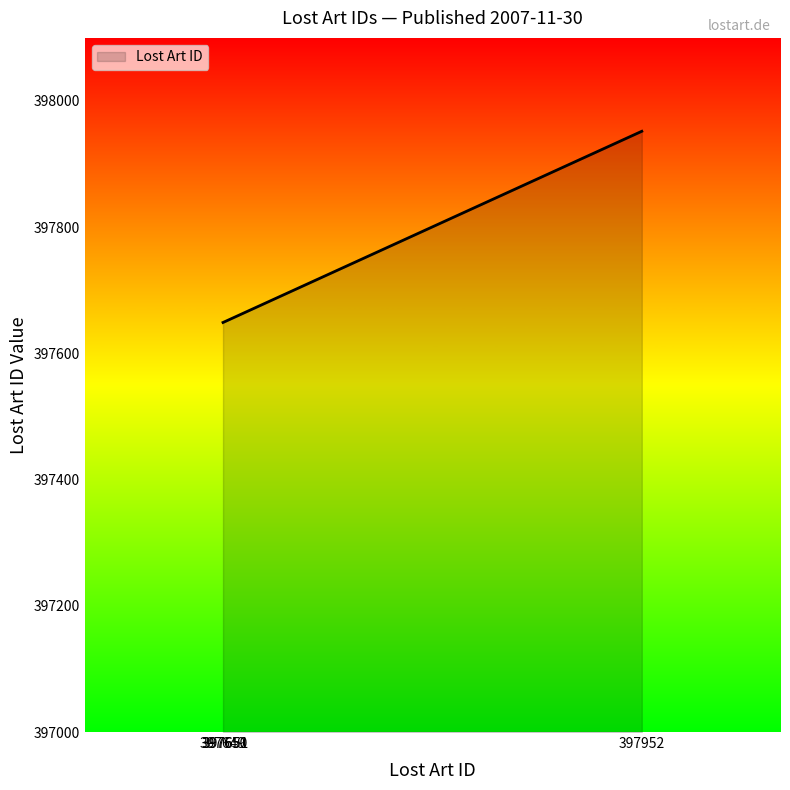

What is the difference between the values at 397650 and 397649?

1